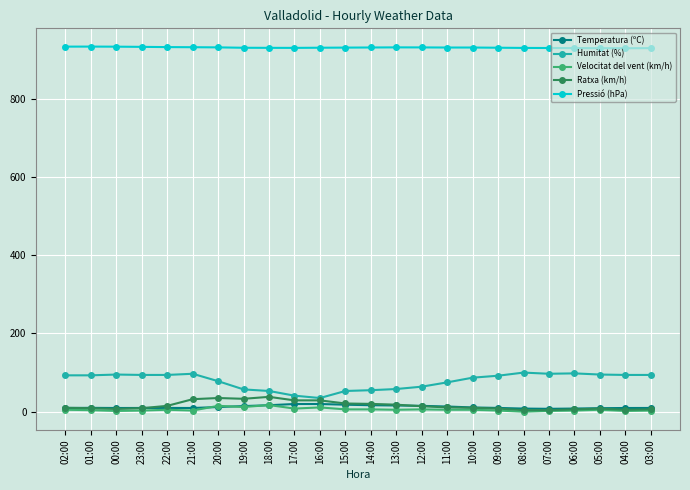

What is the greatest value displayed?

933.2